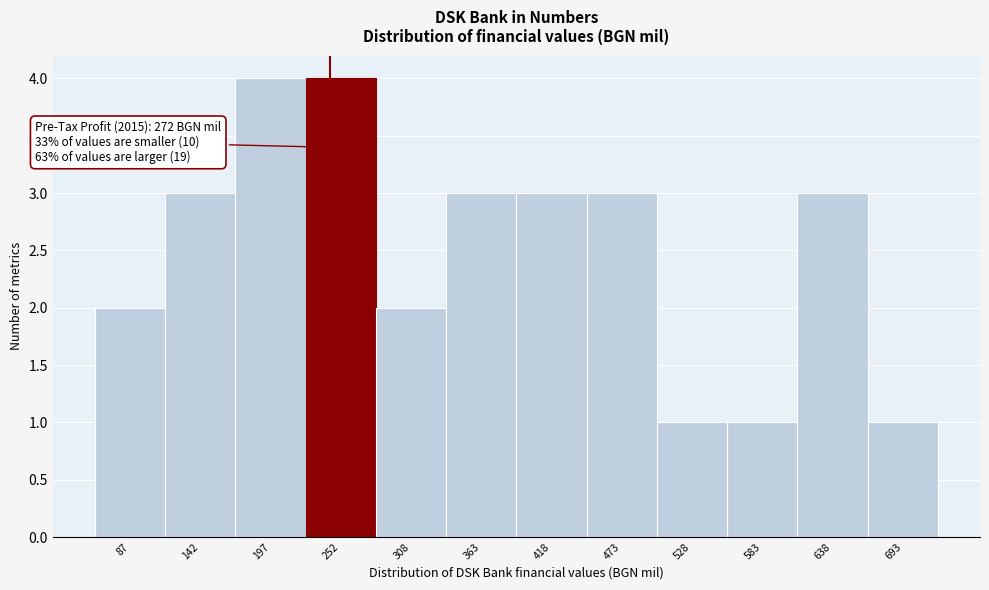

Reading left to right, list all the values displayed in this chart.

87=2	142=3	197=4	252=4	308=2	363=3	418=3	473=3	528=1	583=1	638=3	693=1